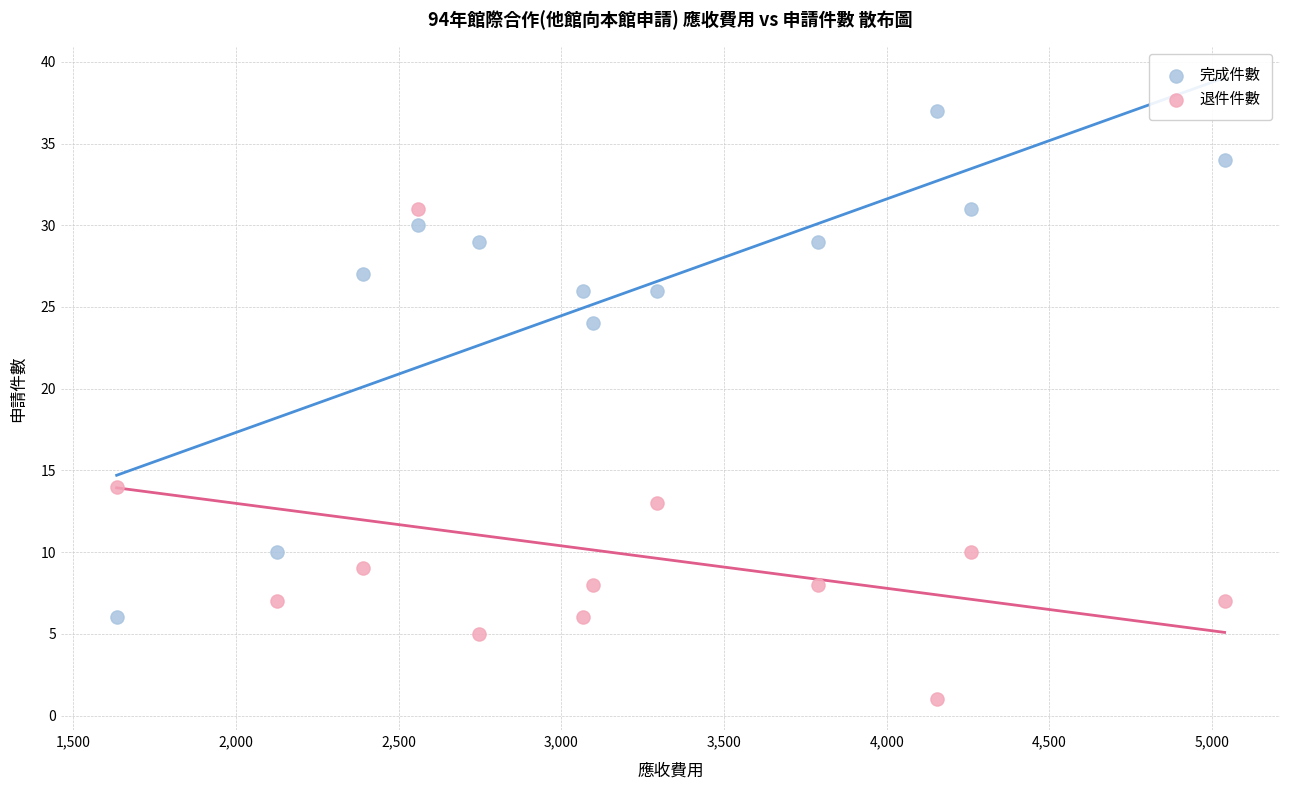

Across all data points, what is the range of X values (max minus min)?

3404